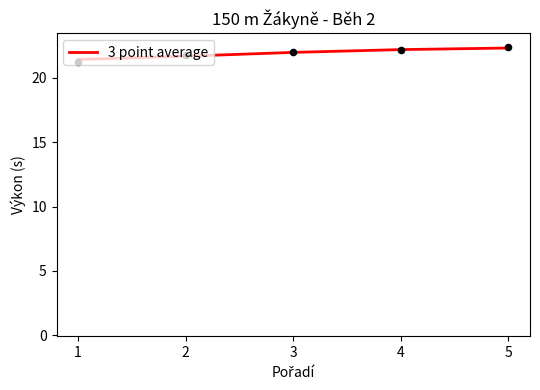

What is the change in value from 1 to 2?

+0.3